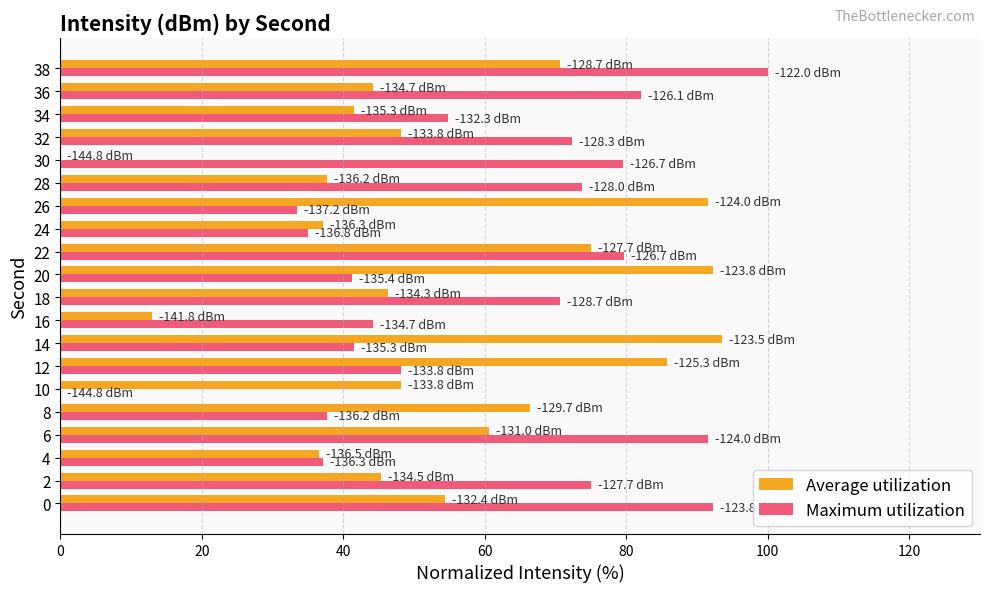

Which category has the highest value in the Maximum utilization series?

38